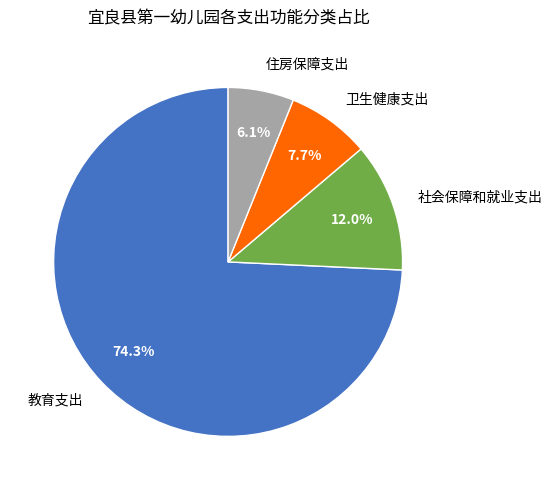

To the nearest percent, what is the difference between the largest and smallest slice percentages?

68%